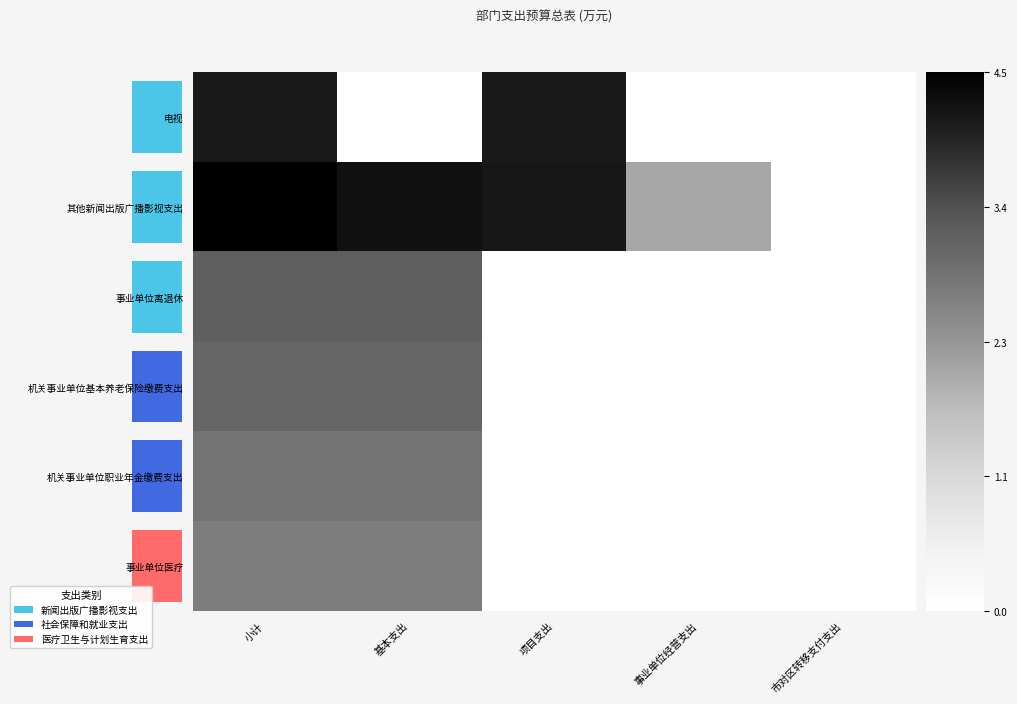

Is the value of row_5 at 1 greater than the value of row_3 at 1?

No